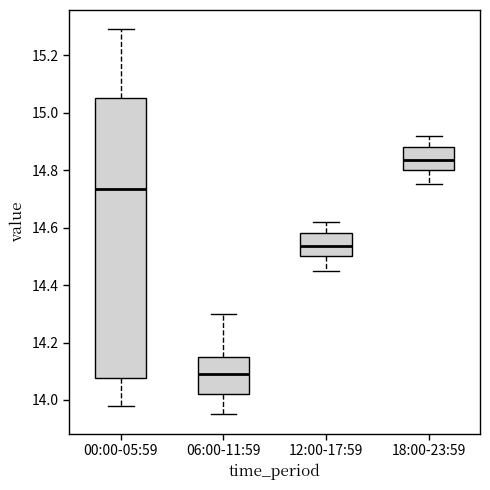

Which box is the tallest, from its lower edge to its upper edge?

00:00-05:59